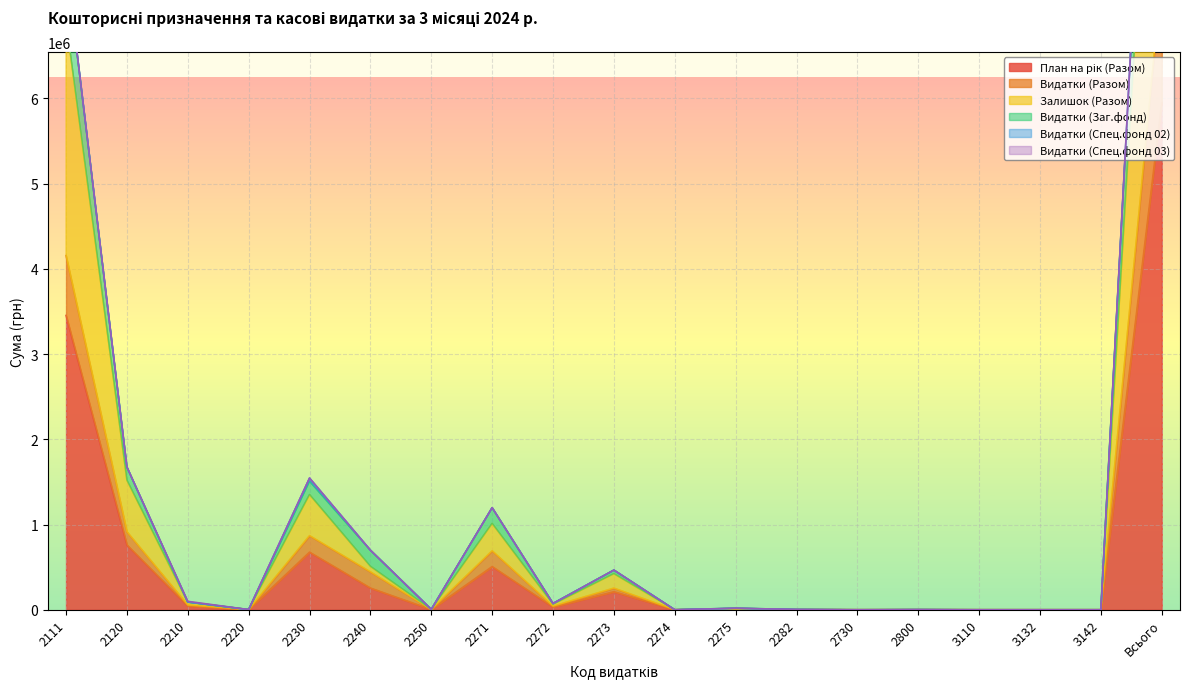

Which category has the highest value across all series?

Всього